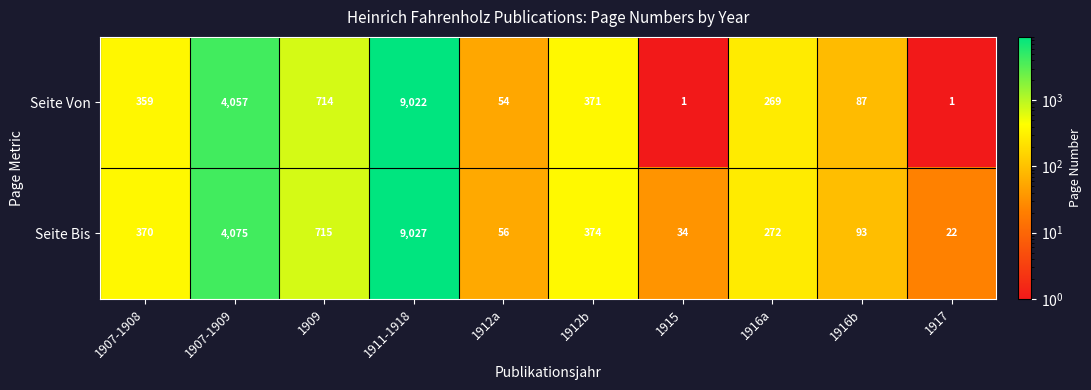

Reading left to right, list all the values displayed in this chart.

Seite Von: 1907-1908=359	1907-1909=4057	1909=714	1911-1918=9022	1912a=54	1912b=371	1915=1	1916a=269	1916b=87	1917=1
Seite Bis: 1907-1908=370	1907-1909=4075	1909=715	1911-1918=9027	1912a=56	1912b=374	1915=34	1916a=272	1916b=93	1917=22